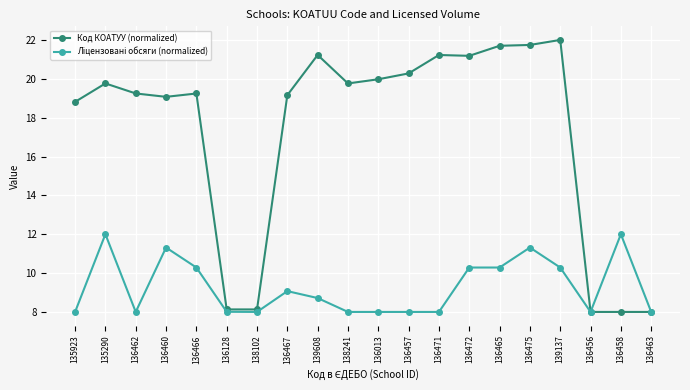

What is the difference between the Код КОАТУУ (normalized) values at 136462 and 139137?

2.8